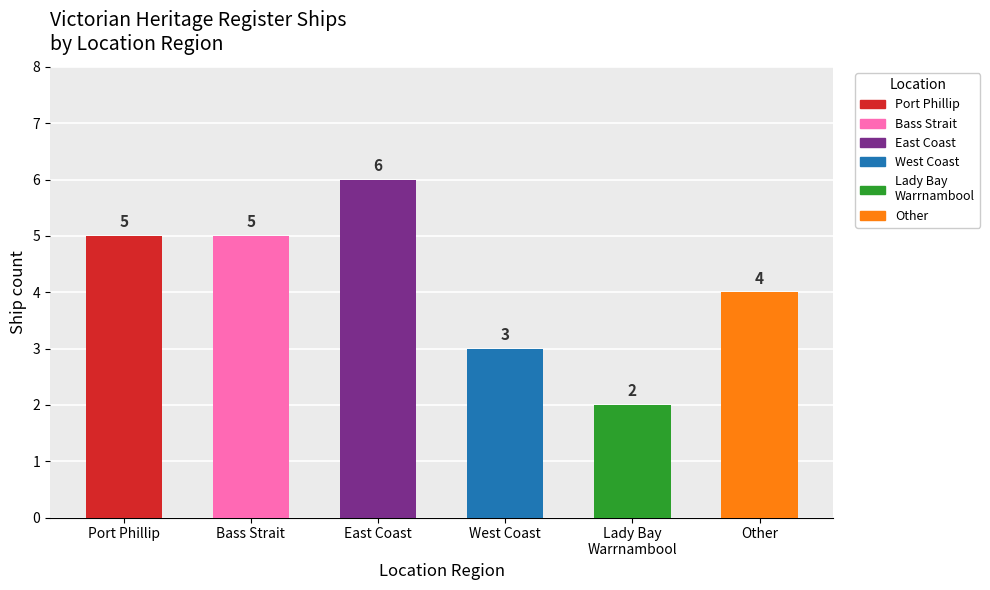

Is it true that the value at Other is 4?

True